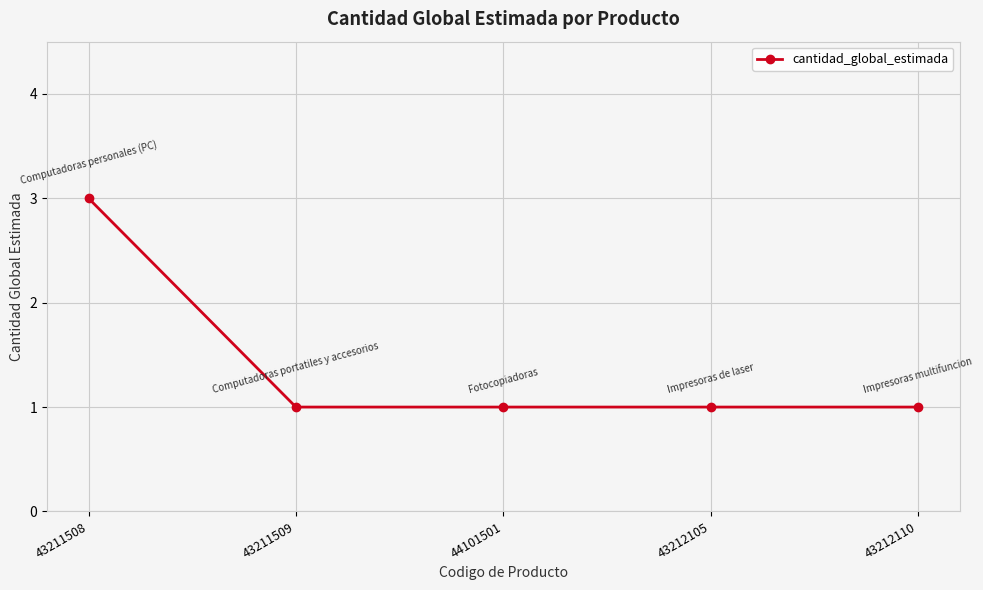

How many lines are shown in the chart?

1